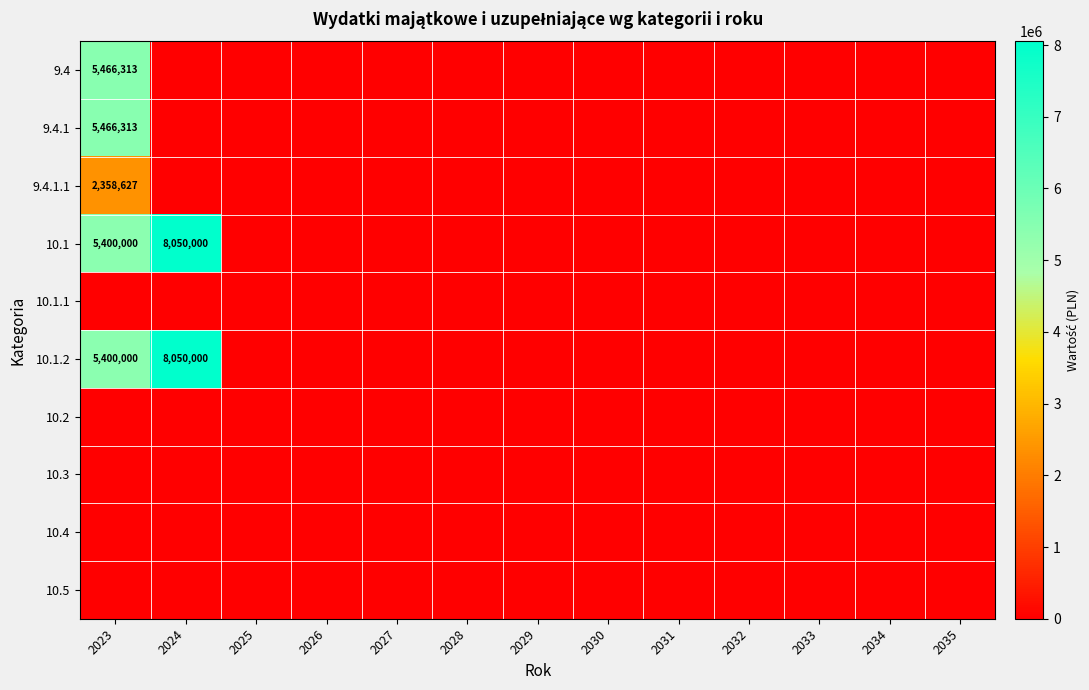

How many data points does each series have?

13